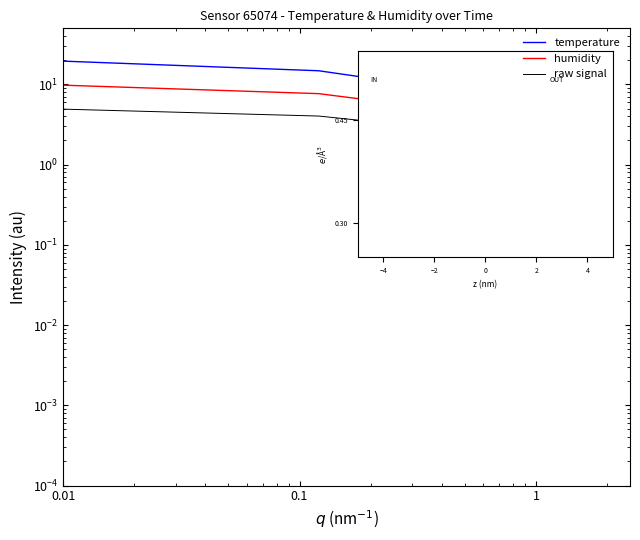

Rank the series by their maximum value, from highest to lowest.

temperature, humidity, raw signal